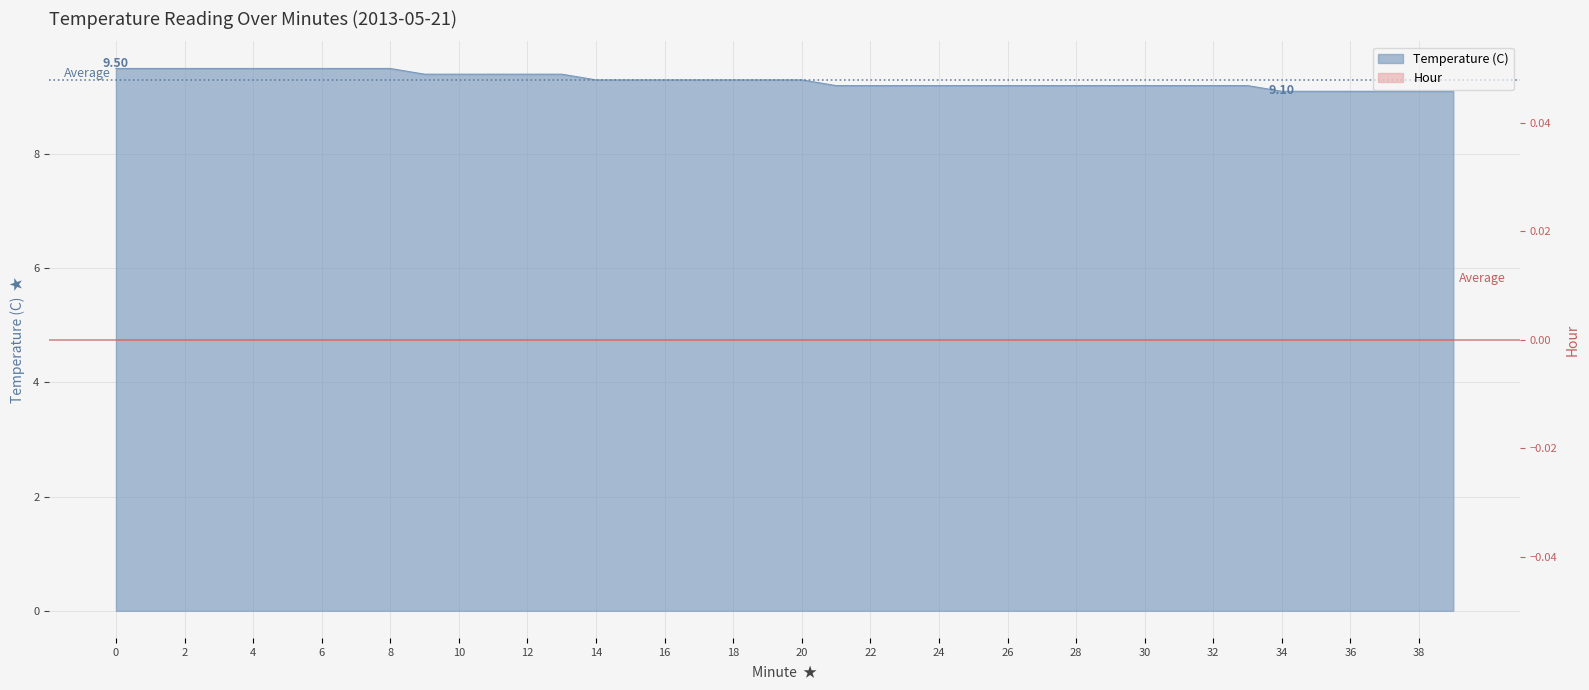

Which has a higher value, 23 or 6?

6